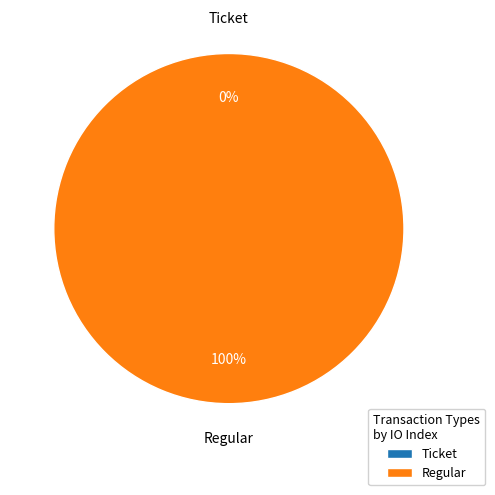

Combined, do Ticket and Regular account for over 50%?

Yes